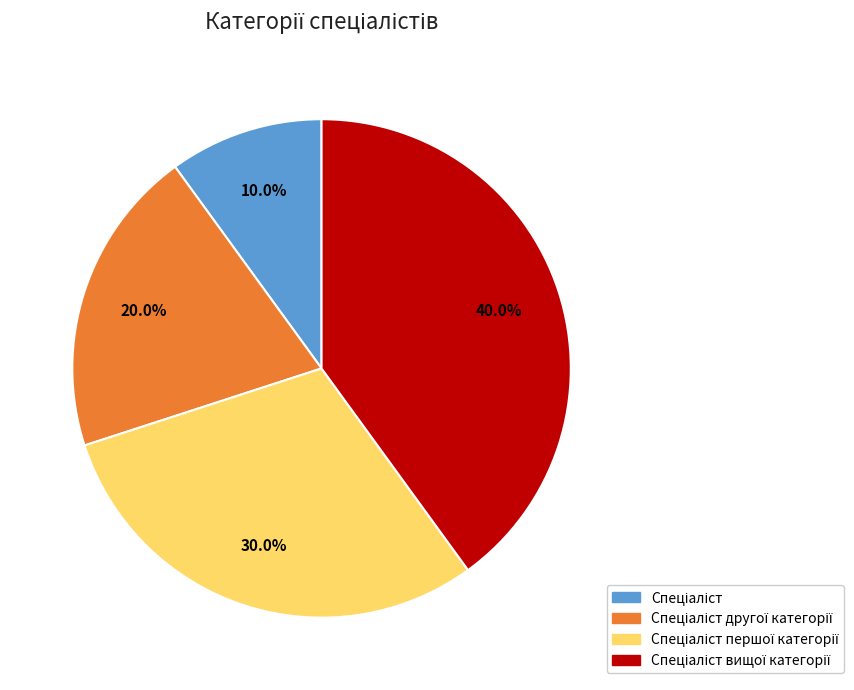

How many segments does this pie chart have?

4